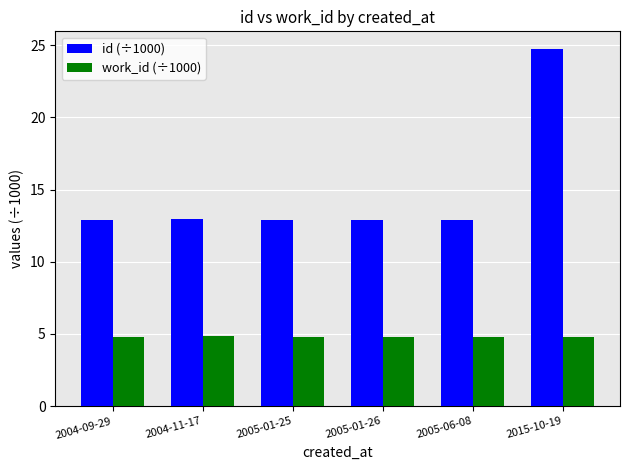

What is the total value across all series at 2005-06-08?

17.7